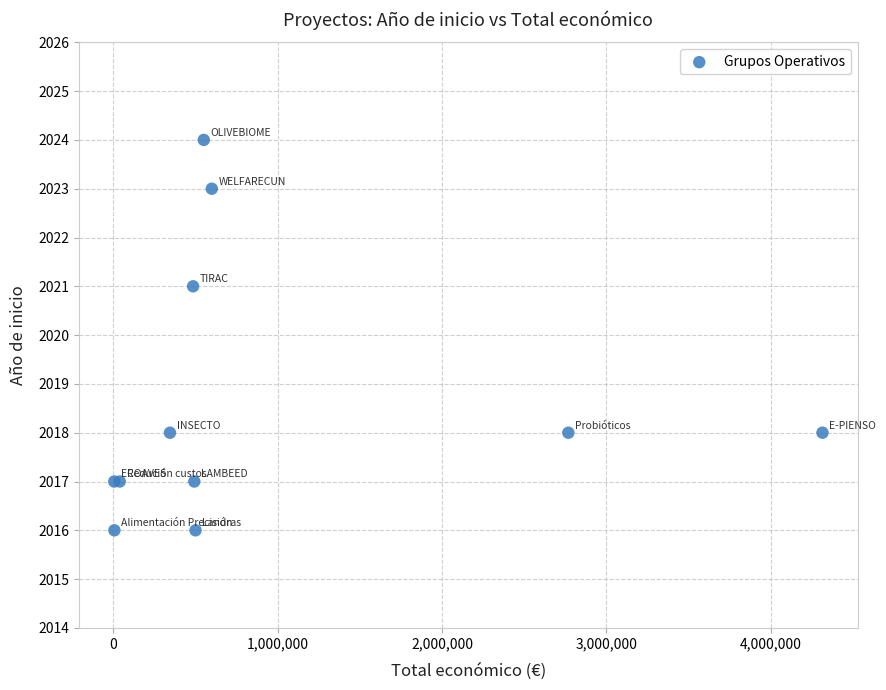

What Y value in the scatter plot is closest to 2020?

2021